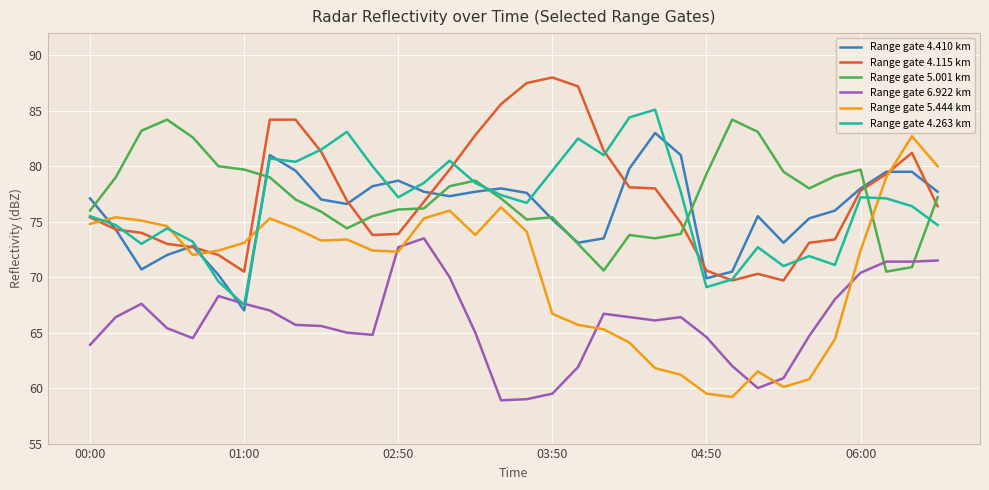

Which series has the largest range (max minus min)?

Range gate 5.444 km